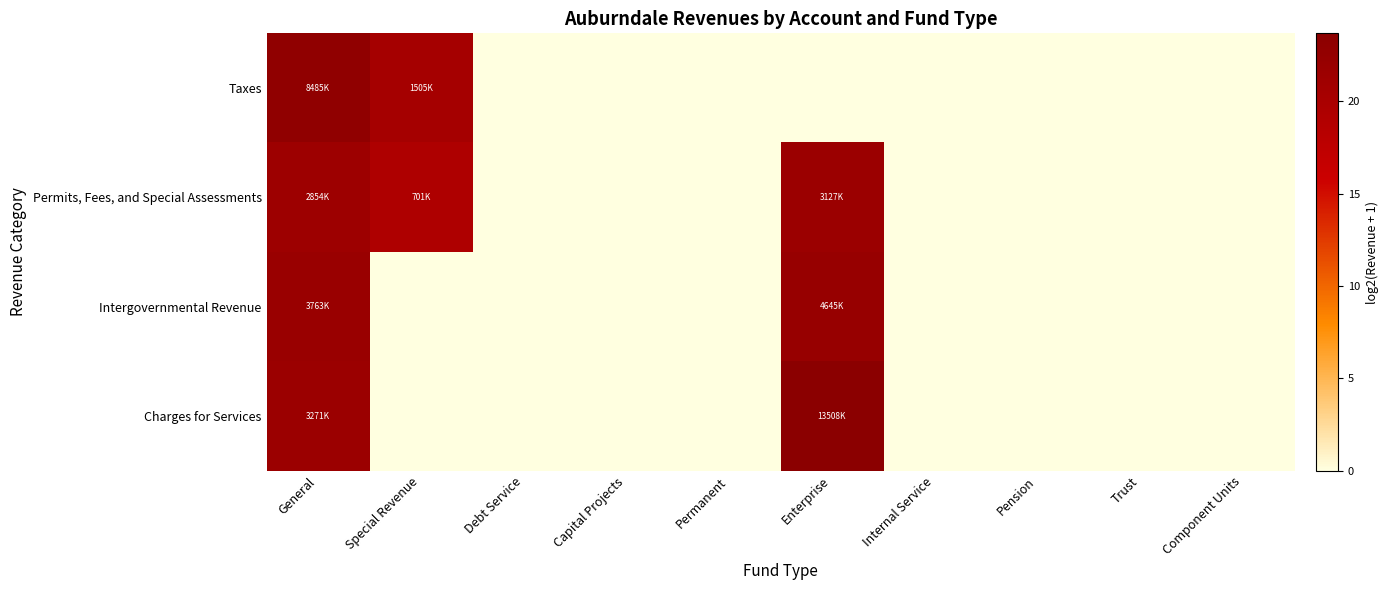

Reading right to left, transcribe all the data shown in this chart.

Taxes: Component Units=0.0	Trust=0.0	Pension=0.0	Internal Service=0.0	Enterprise=0.0	Permanent=0.0	Capital Projects=0.0	Debt Service=0.0	Special Revenue=20.5	General=23.0
Permits, Fees, and Special Assessments: Component Units=0.0	Trust=0.0	Pension=0.0	Internal Service=0.0	Enterprise=21.6	Permanent=0.0	Capital Projects=0.0	Debt Service=0.0	Special Revenue=19.4	General=21.4
Intergovernmental Revenue: Component Units=0.0	Trust=0.0	Pension=0.0	Internal Service=0.0	Enterprise=22.1	Permanent=0.0	Capital Projects=0.0	Debt Service=0.0	Special Revenue=0.0	General=21.8
Charges for Services: Component Units=0.0	Trust=0.0	Pension=0.0	Internal Service=0.0	Enterprise=23.7	Permanent=0.0	Capital Projects=0.0	Debt Service=0.0	Special Revenue=0.0	General=21.6